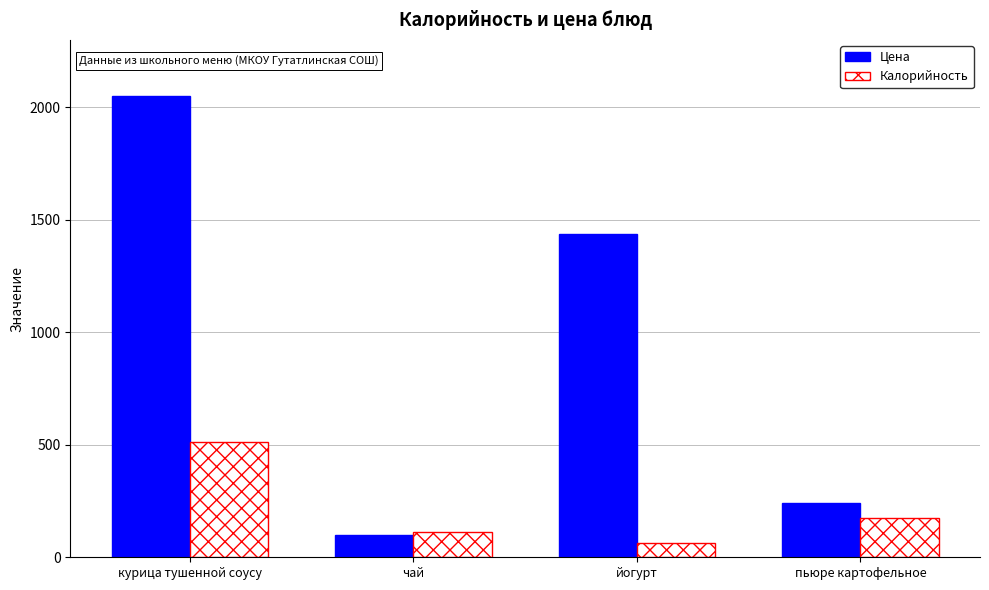

How many values in the Калорийность series are below 173?

2